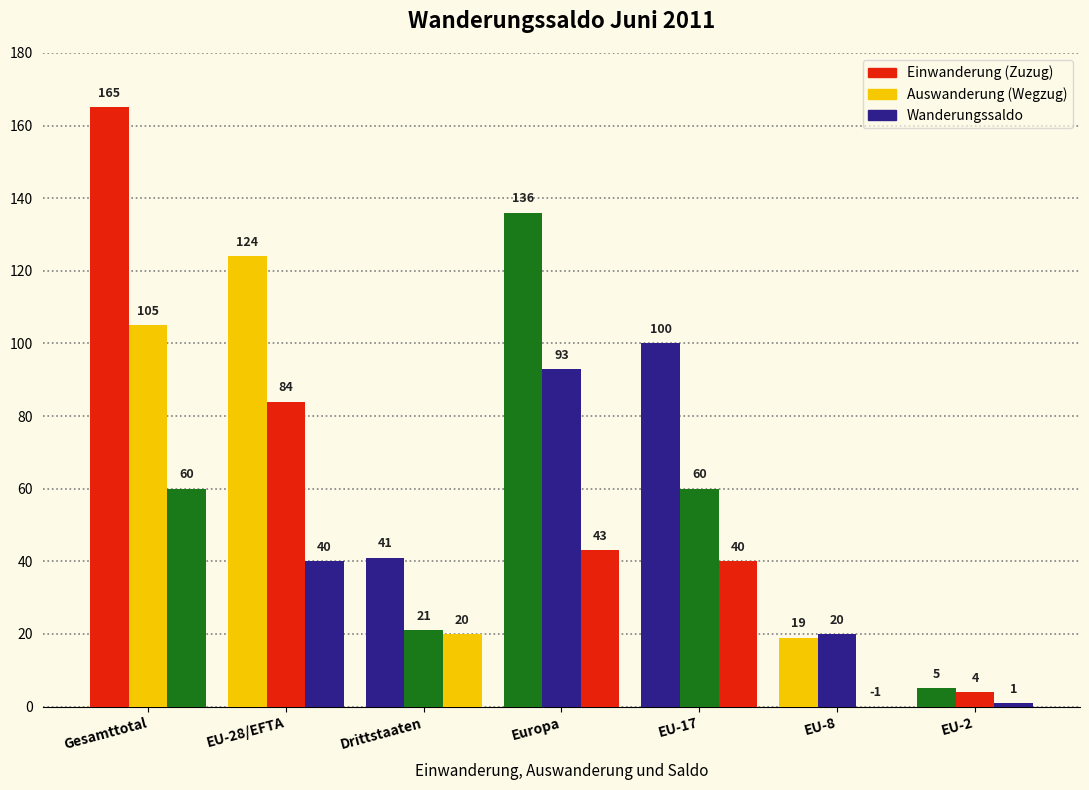

Between EU-28/EFTA and Europa, which series saw the biggest shift?

Einwanderung (Zuzug)